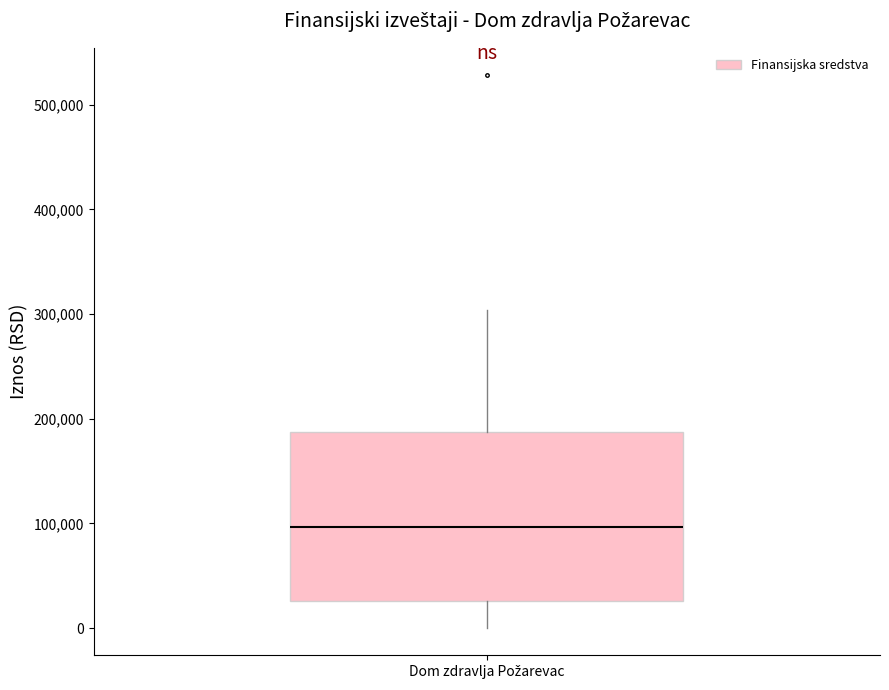

Where does the lower whisker of the box for Dom zdravlja Požarevac end on the y-axis? The values are not printed on the chart, so give them approximately, as read against the axis.

0